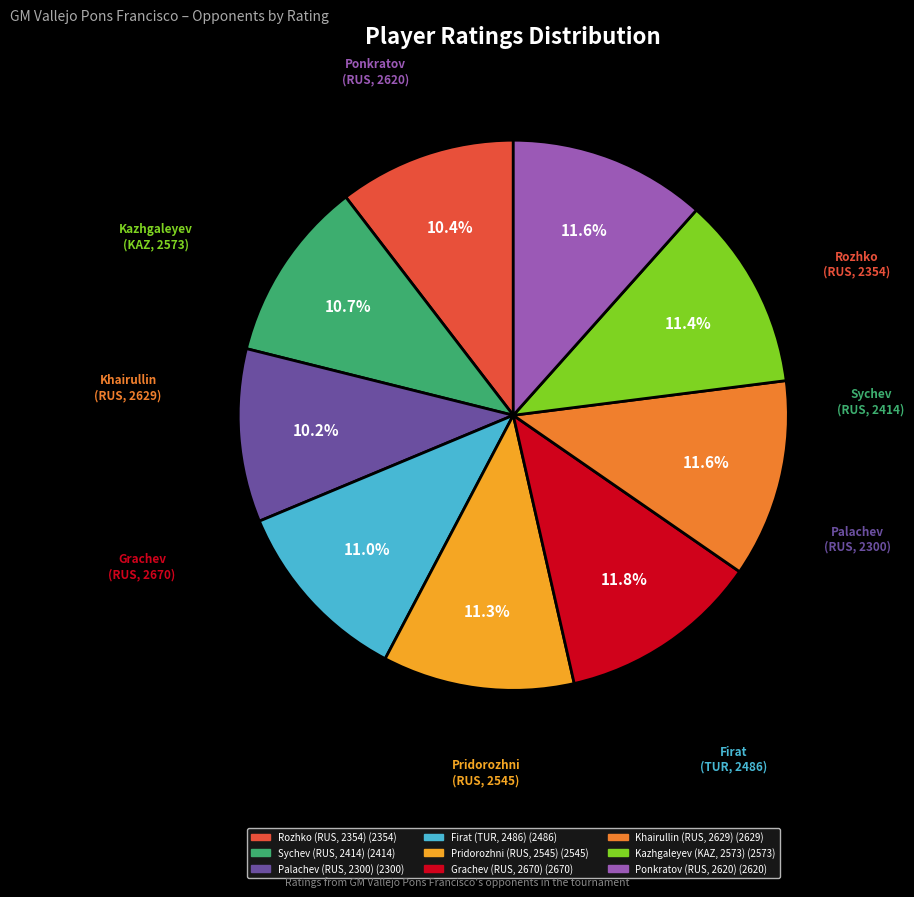

Is there a majority slice in this chart?

No